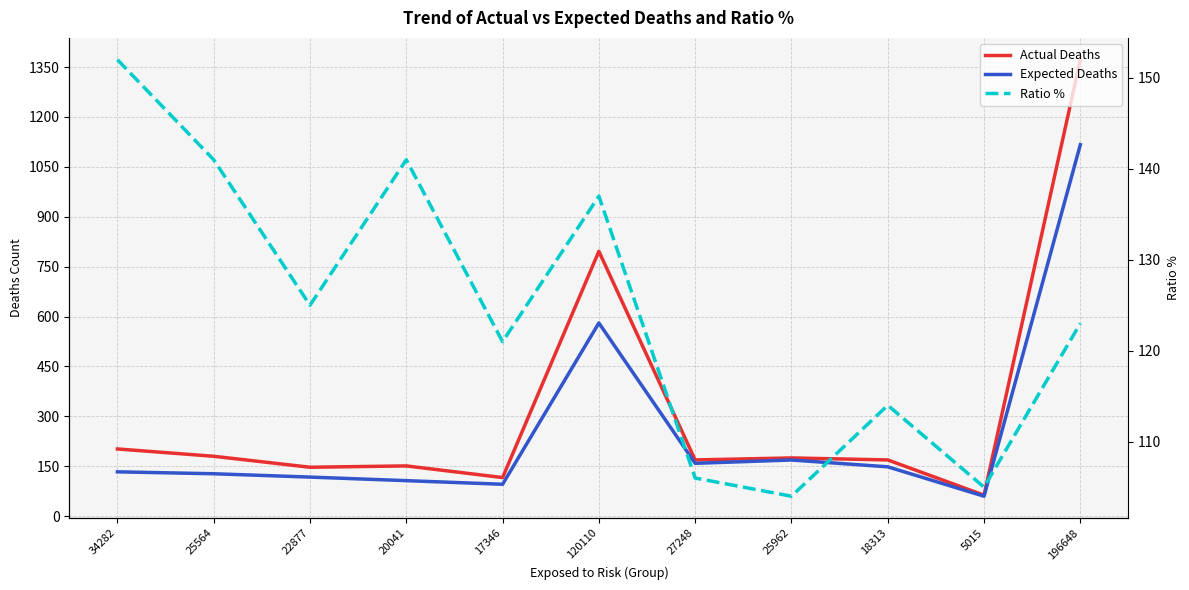

Reading right to left, extract all data points from this chart.

Actual Deaths: 1372.0	63.0	169.0	175.0	169.0	796.0	116.0	151.0	147.0	180.0	202.0
Expected Deaths: 1116.5	59.9	148.3	168.8	158.8	580.7	95.8	106.7	117.4	127.5	133.2
Ratio %: 123.0	105.0	114.0	104.0	106.0	137.0	121.0	141.0	125.0	141.0	152.0